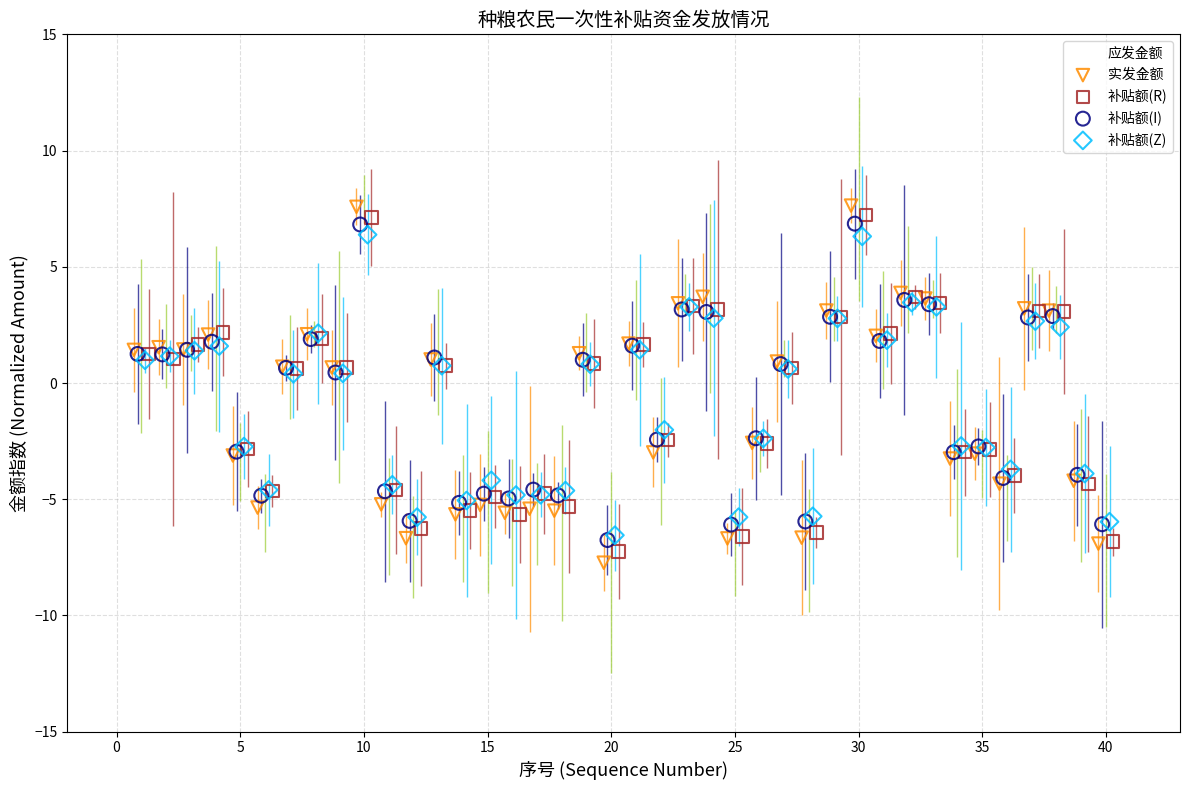

What are all the series names shown in the legend?

应发金额, 实发金额, 补贴额(R), 补贴额(I), 补贴额(Z)